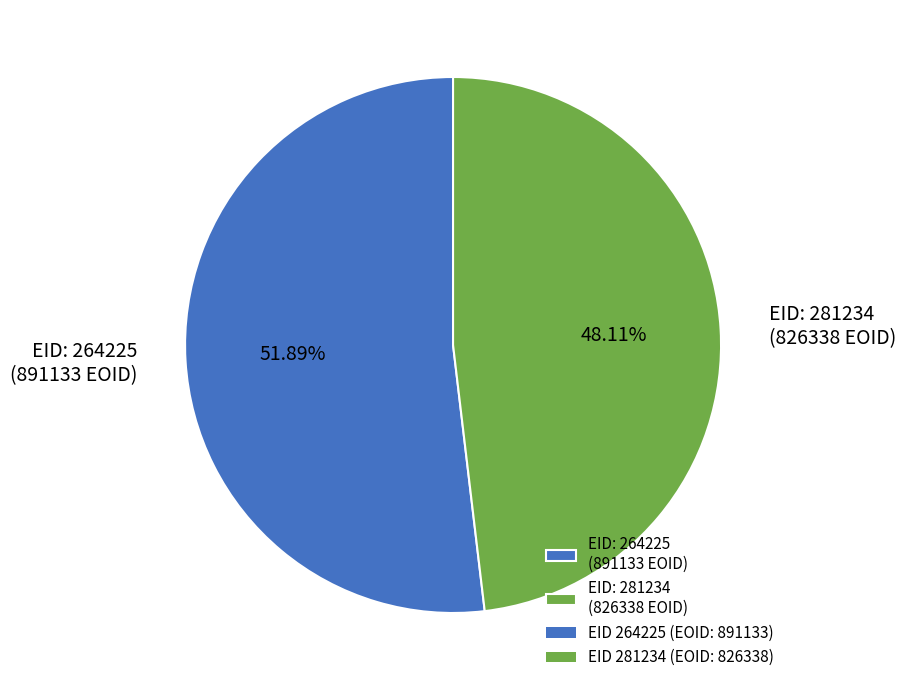

Rank the categories by value from lowest to highest.

EID: 281234 (826338 EOID), EID: 264225 (891133 EOID)